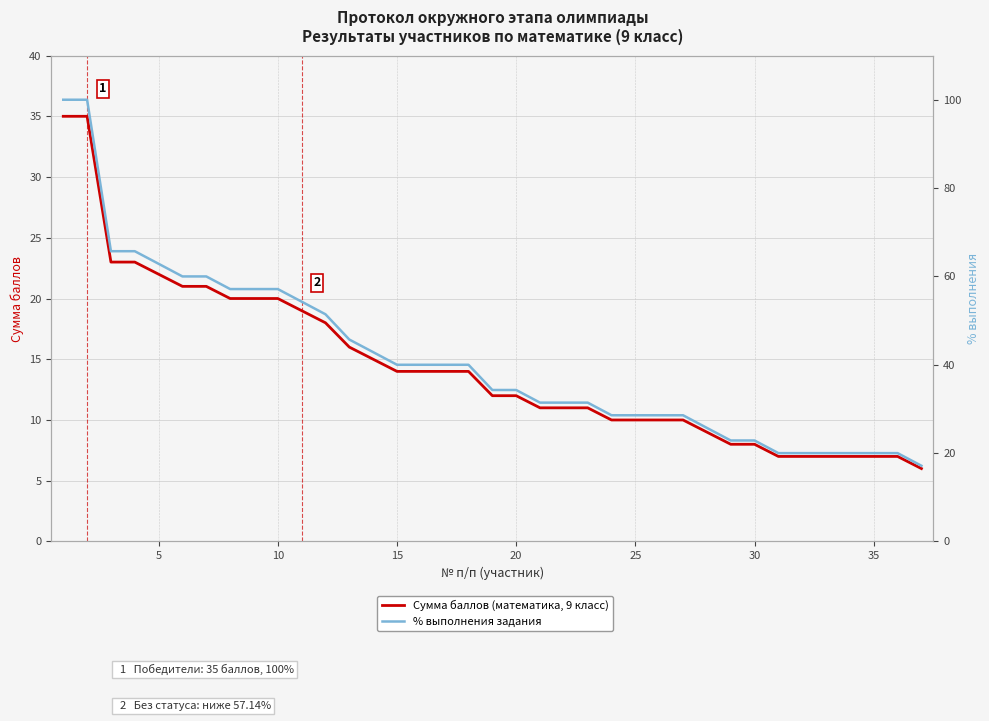

What is the difference between the second highest and minimum values in the % выполнения задания series?

82.9